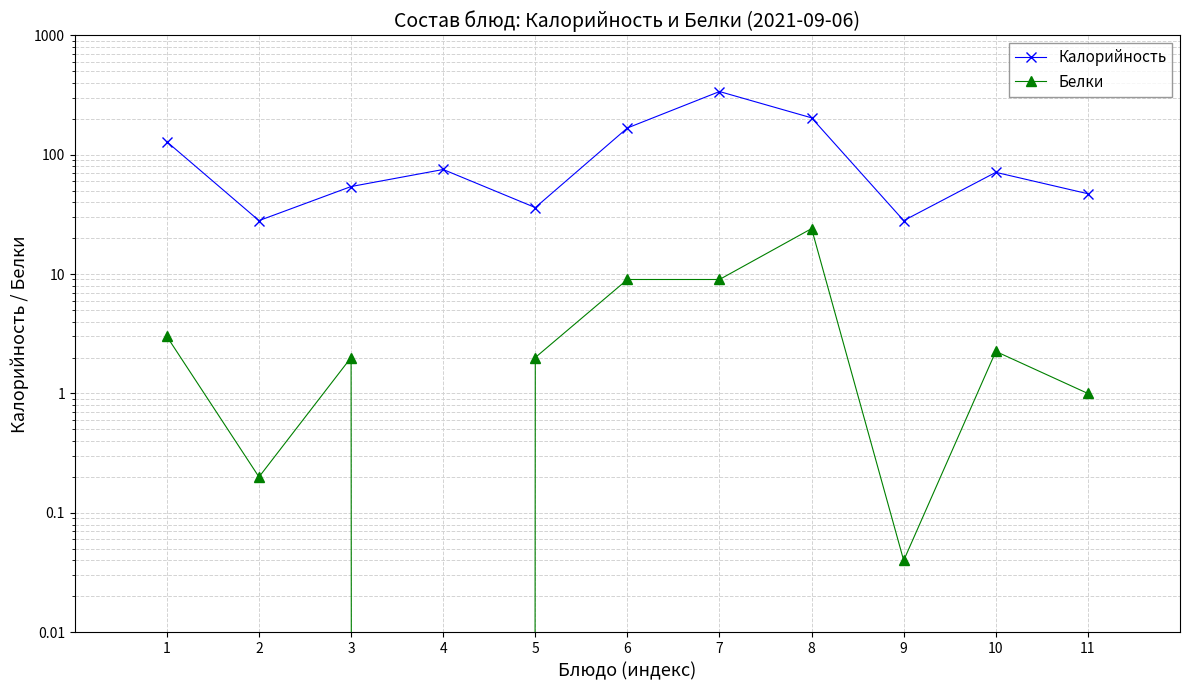

True or false: Калорийность and Белки intersect in this chart.

False